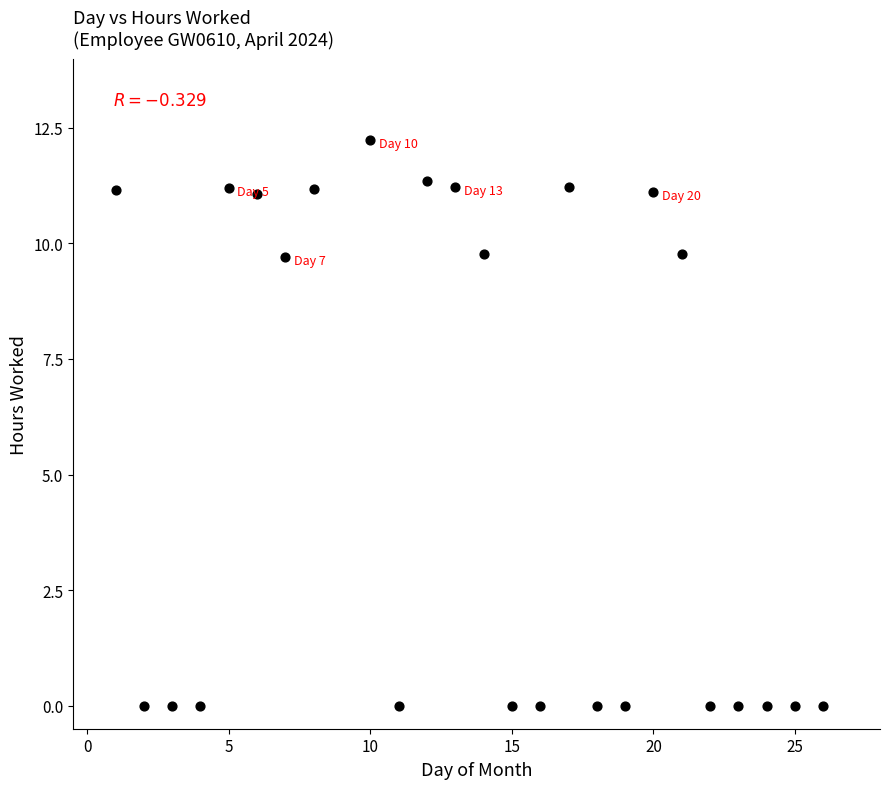

What is the range of X values (max minus min)?

25.0